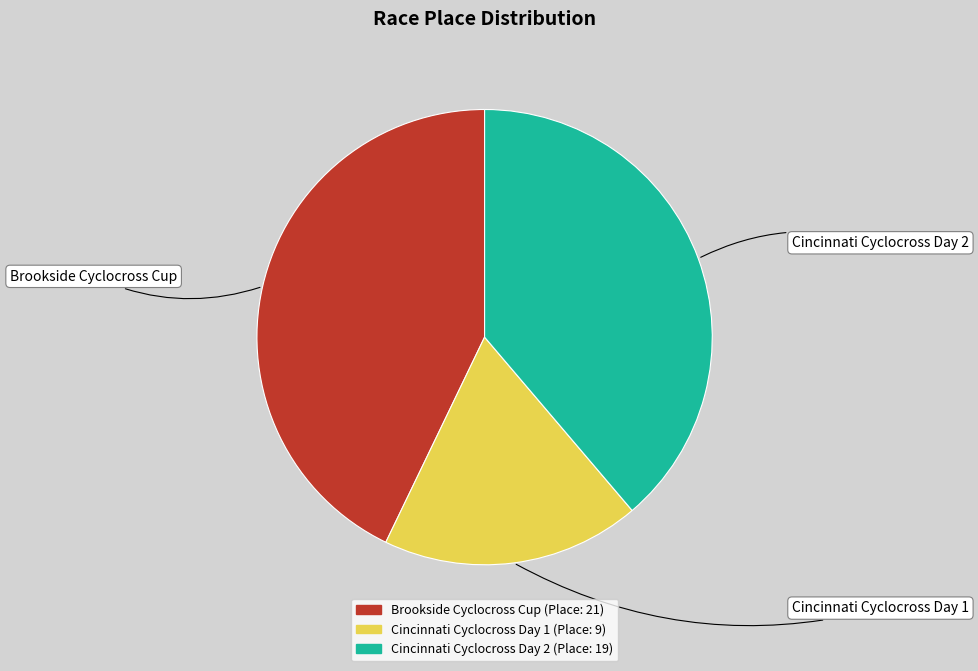

Is Cincinnati Cyclocross Day 1 the majority of the pie?

No